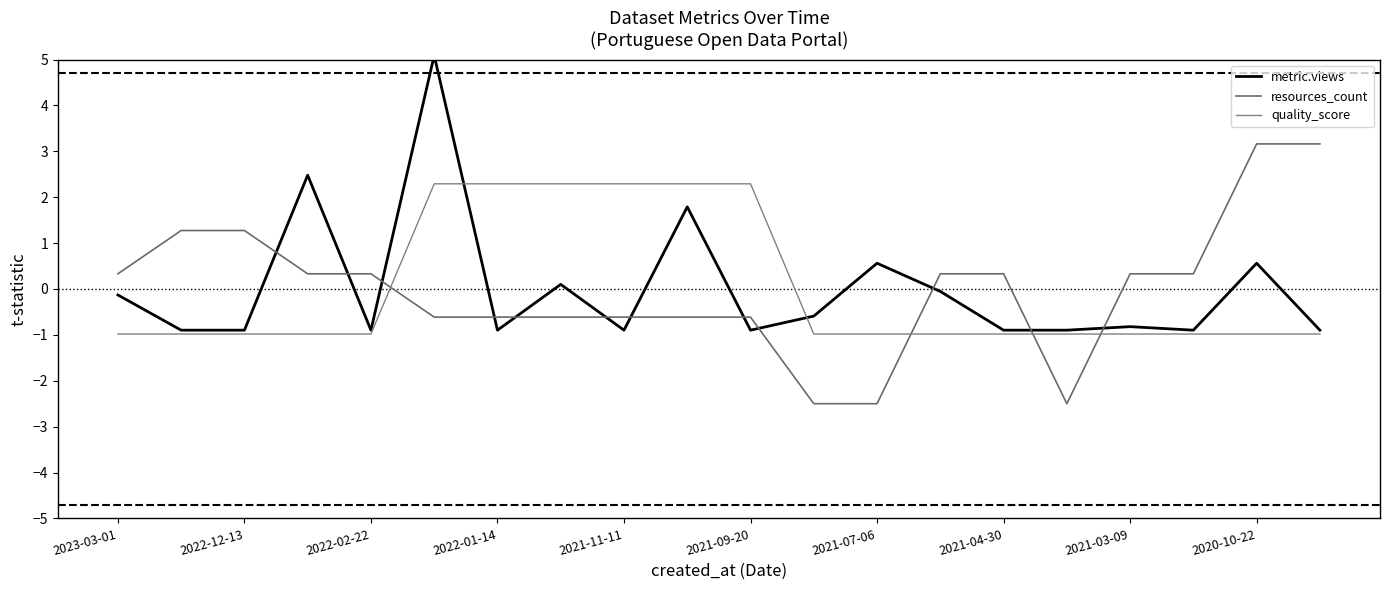

How many values in the metric.views series are below 0?

14